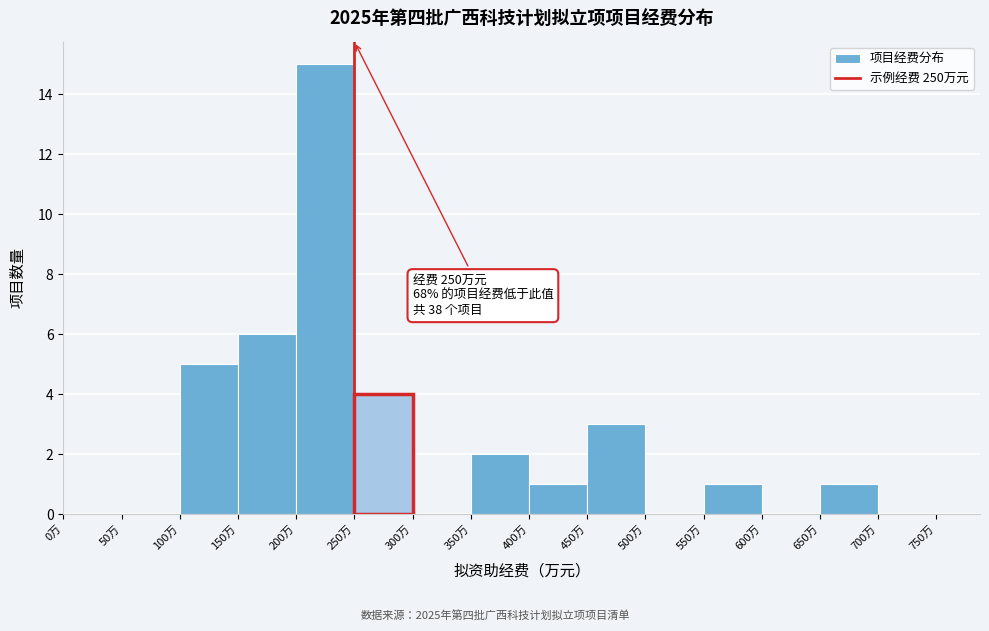

Which range on the x-axis has the tallest bar?

200 to 250